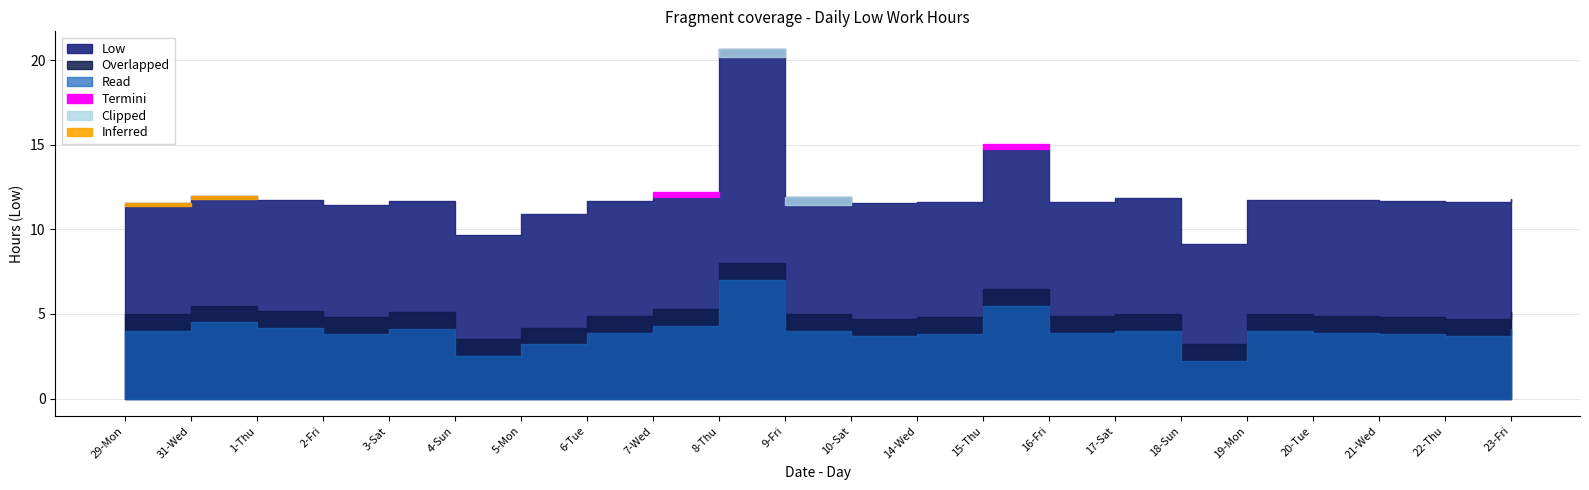

Which series has the largest total across all categories?

Low